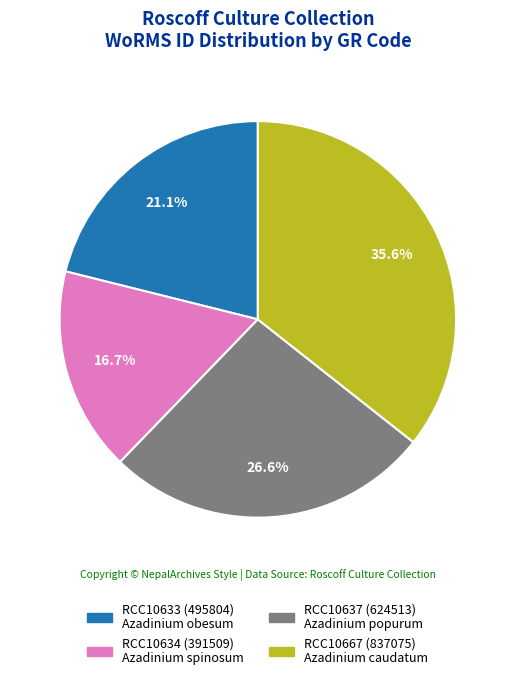

To the nearest percent, what is the combined percentage of RCC10637 and RCC10667?

62%